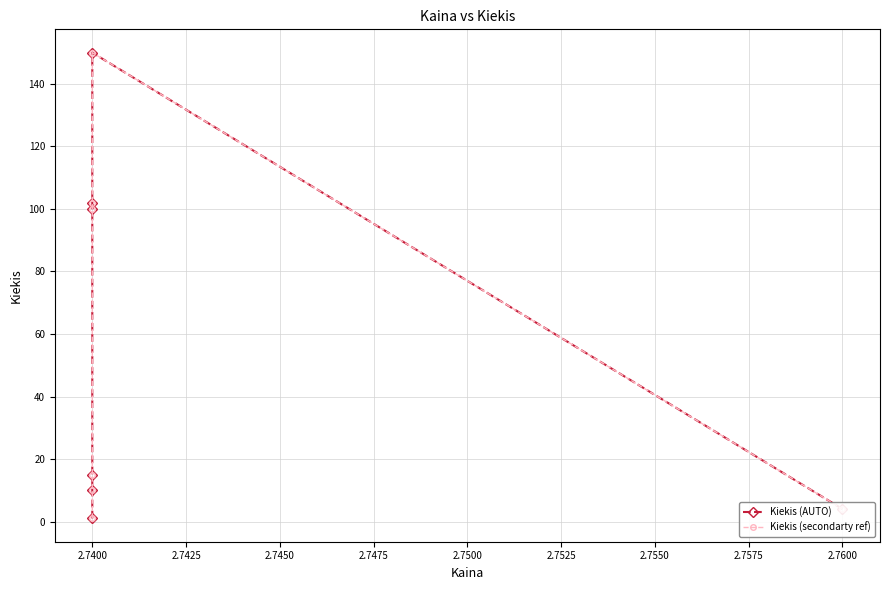

Between 2.7500 and 2.7450, which is larger?

2.7500